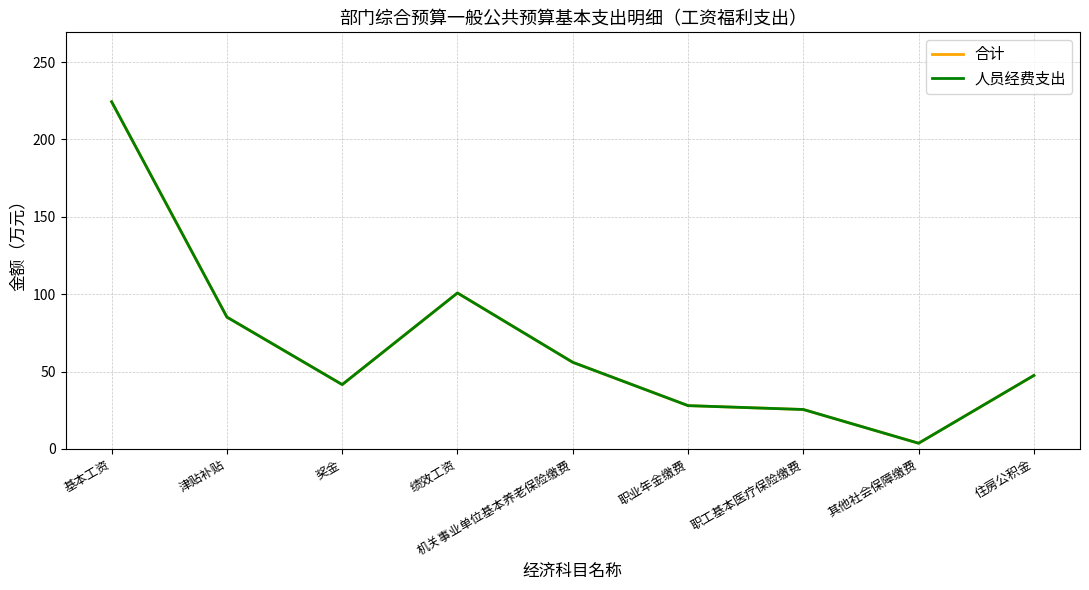

How many interior local peaks does the 人员经费支出 series have?

1